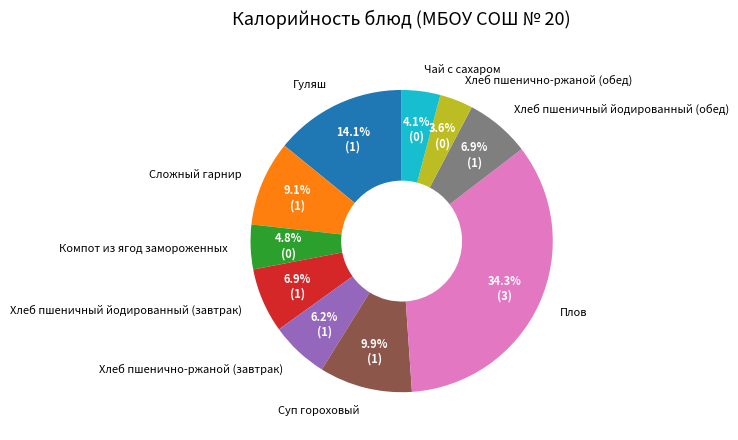

Which slice is the largest?

Плов